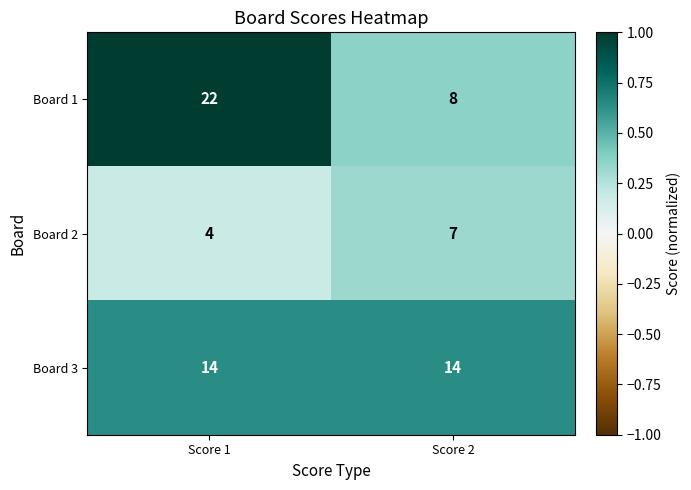

Reading left to right, extract all data points from this chart.

Board 1: 22	8
Board 2: 4	7
Board 3: 14	14